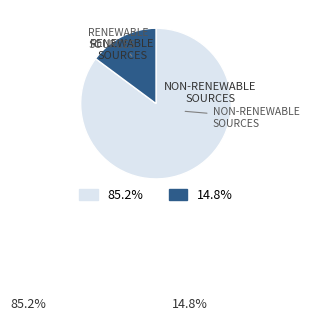

How many slices are in this pie chart?

2